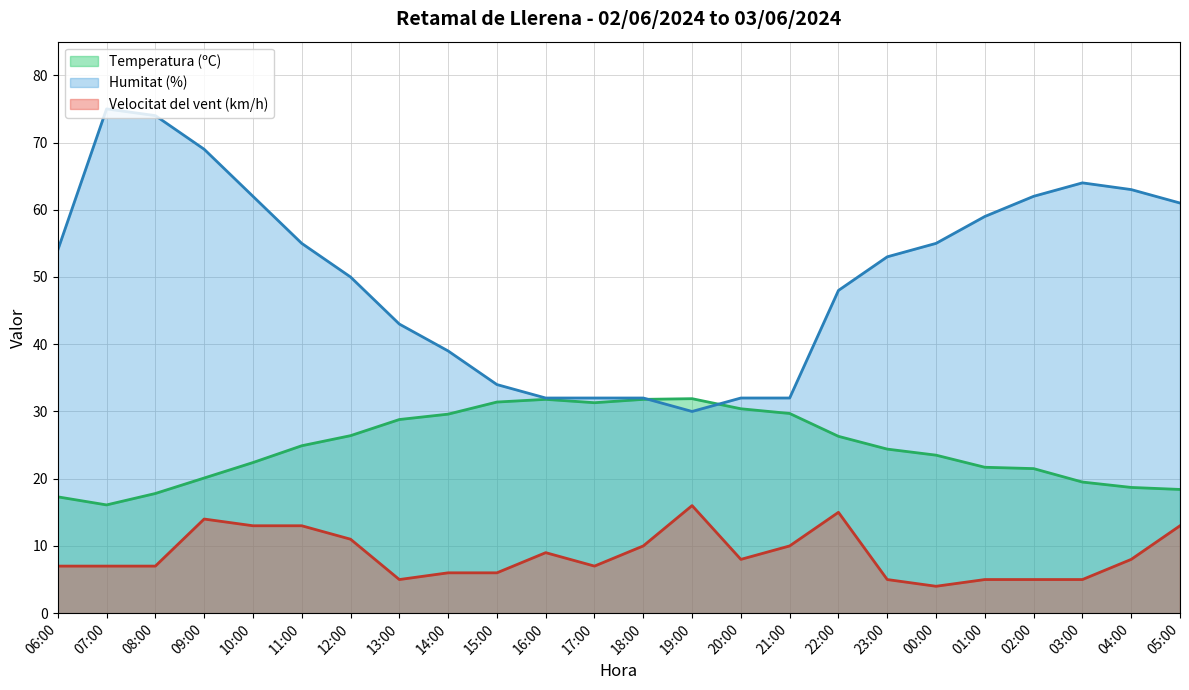

What is the difference between the Temperatura (ºC) values at 06:00 and 15:00?

14.1